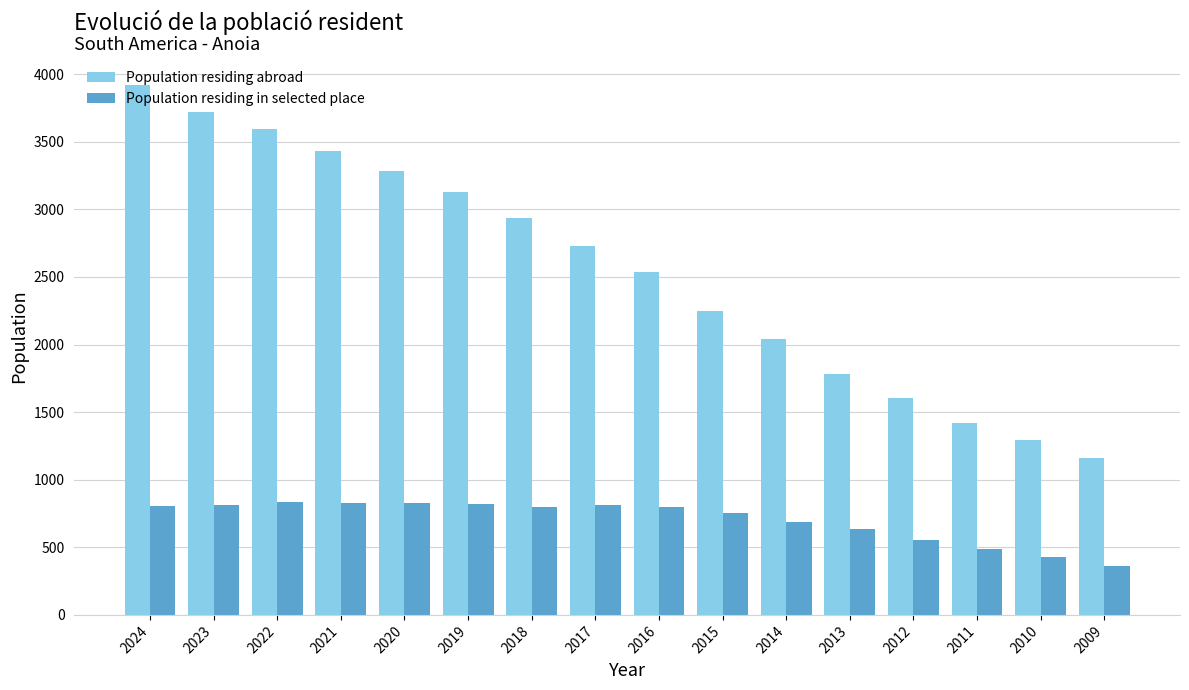

What is the sum of all Population residing abroad values?

40833